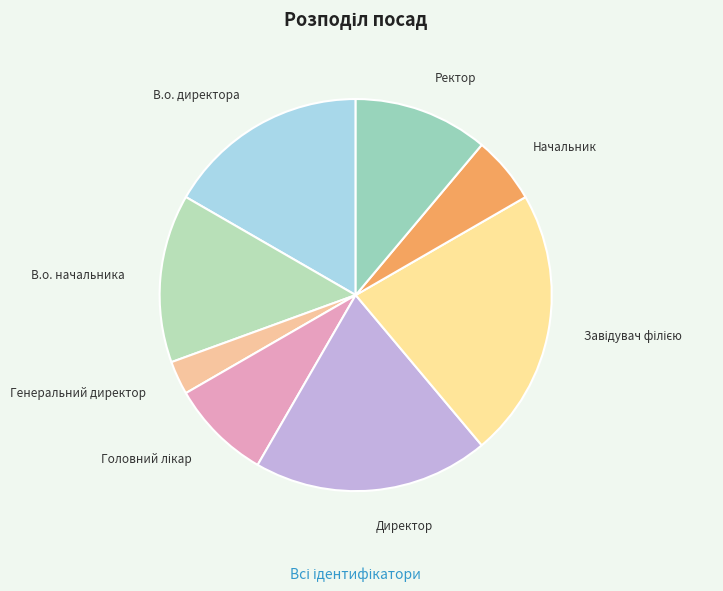

Count the number of slices in the pie.

8